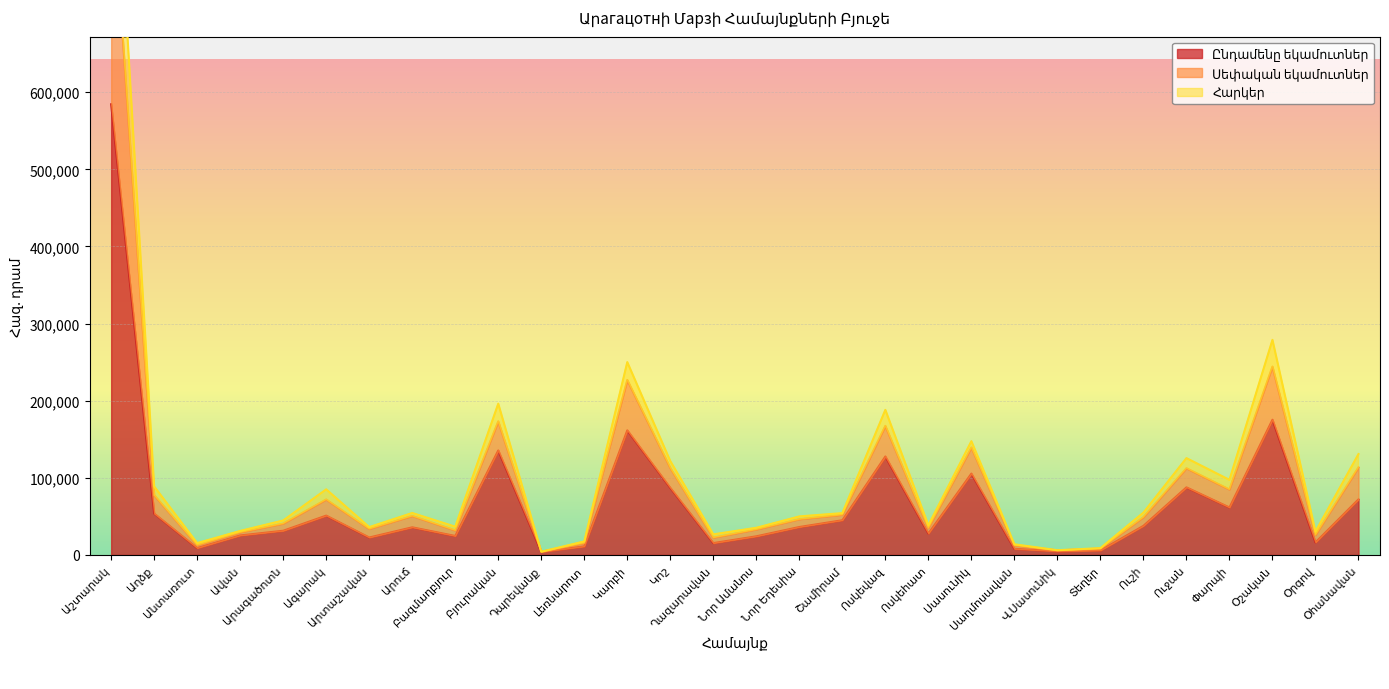

Rank the categories by Սեփական եկամուտներ value from lowest to highest.

Դպրեվանք, Վ.Սասունիկ, Տեղեր, Սաղմոսավան, Անտառուտ, Լեռնարոտ, Ղազարավան, Օրգով, Ավան, Նոր Ամանոս, Արտաշավան, Բազմաղբյուր, Ոսկեհատ, Արագածոտն, Նոր Եդեսիա, Շամիրամ, Արուճ, Ուշի, Ագարակ, Աղձք, Փարպի, Կոշ, Ուջան, Օհանավան, Սասունիկ, Ոսկեվազ, Բյուրական, Կարբի, Օշական, Աշտարակ